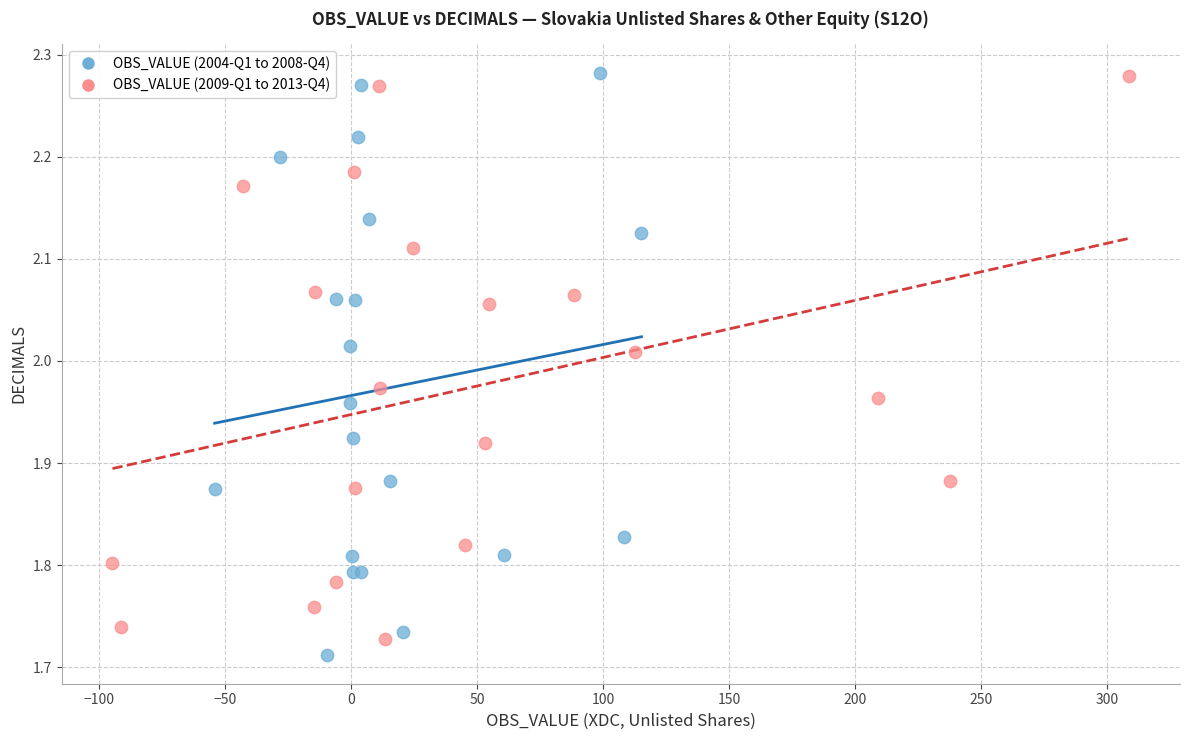

Which series reaches the minimum Y coordinate?

OBS_VALUE (2004-Q1 to 2008-Q4)